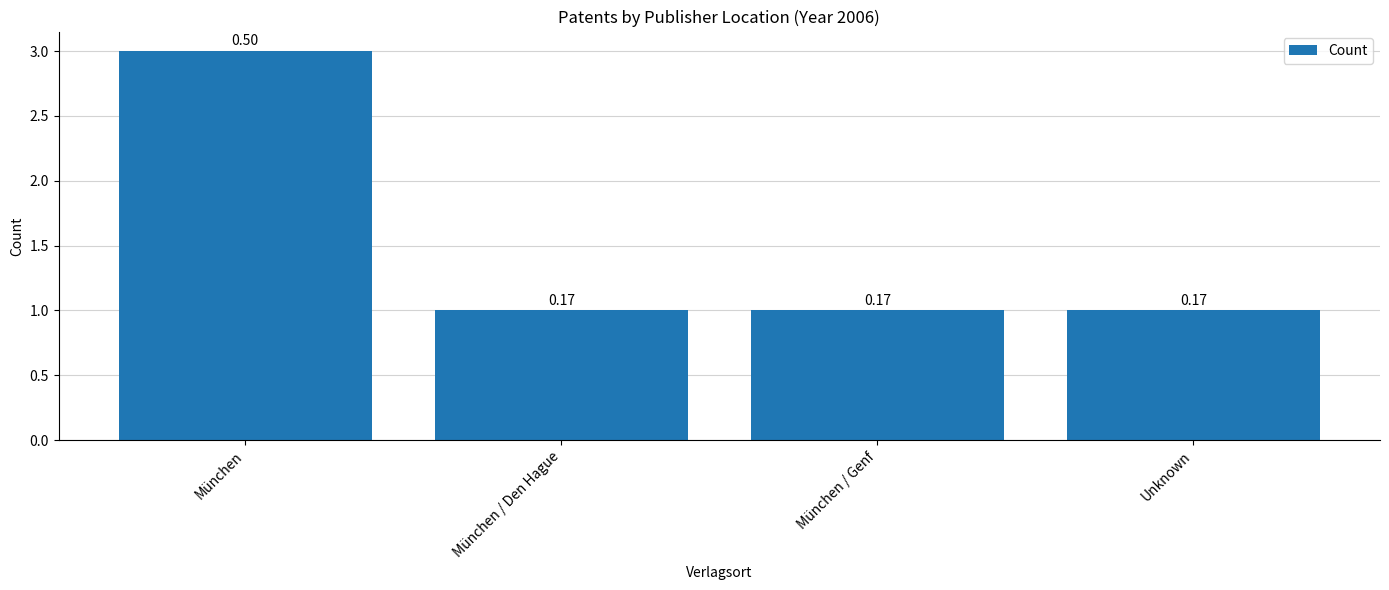

What is the label of the 1st bar from the left?

München